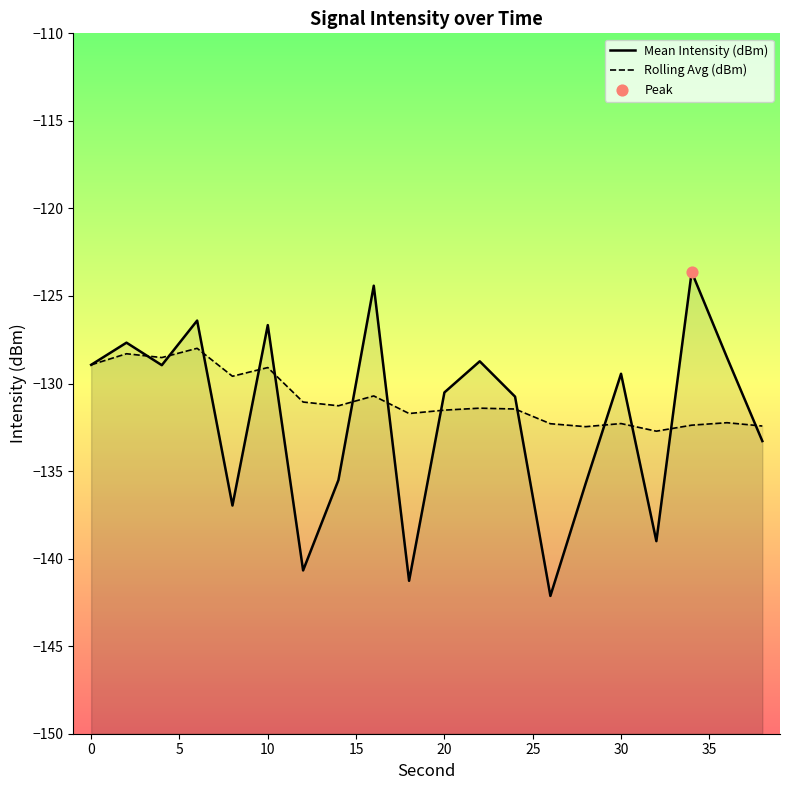

Which series has the largest total across all categories?

Rolling Avg (dBm)